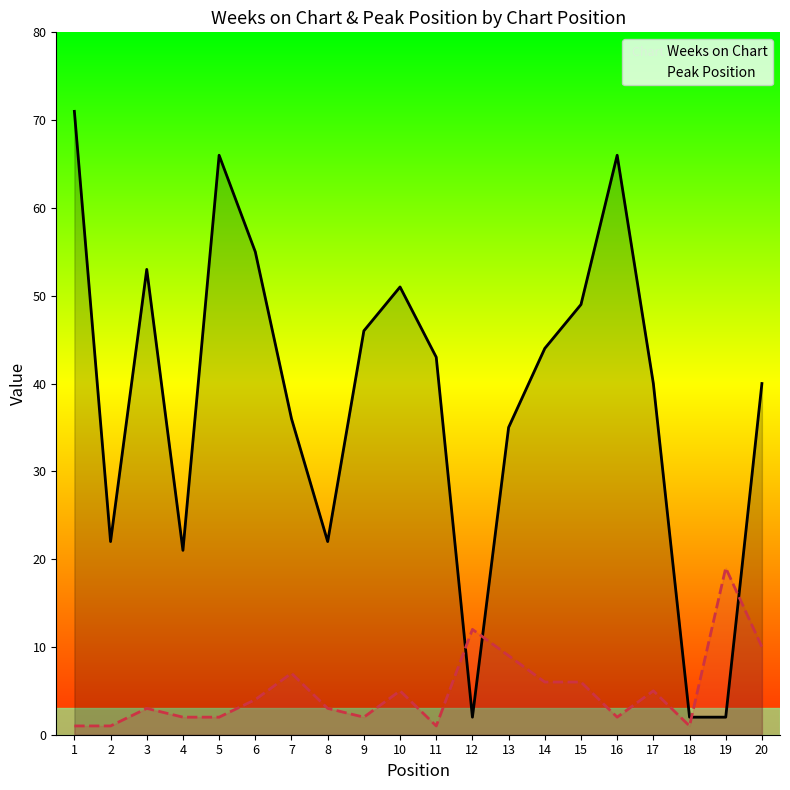

Reading left to right, transcribe all the data shown in this chart.

Weeks on Chart: 71	22	53	21	66	55	36	22	46	51	43	2	35	44	49	66	40	2	2	40
Peak Position: 1	1	3	2	2	4	7	3	2	5	1	12	9	6	6	2	5	1	19	10